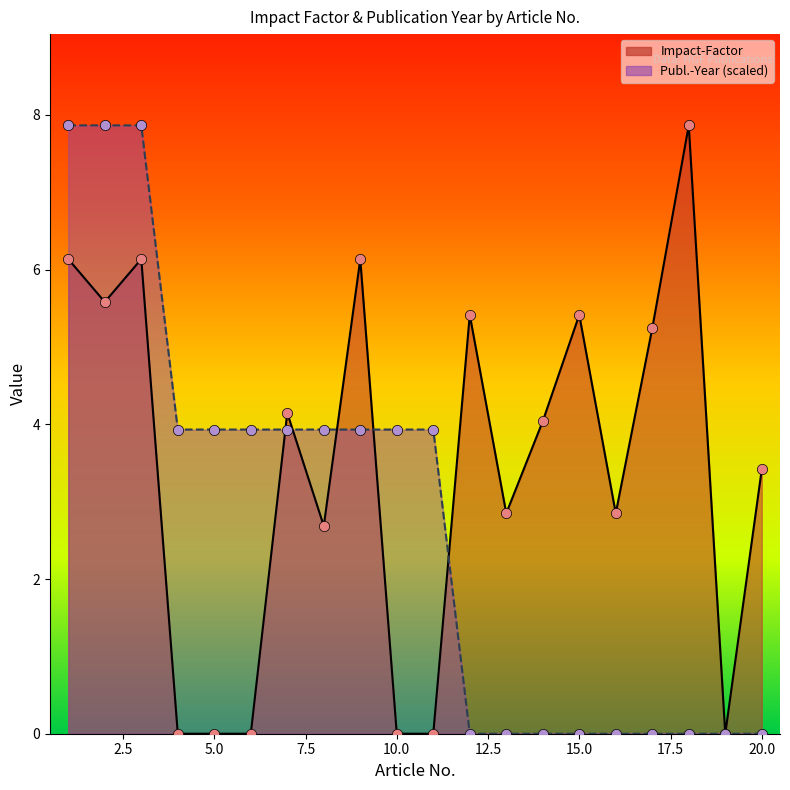

What is the total value across all series at 20?

3.4